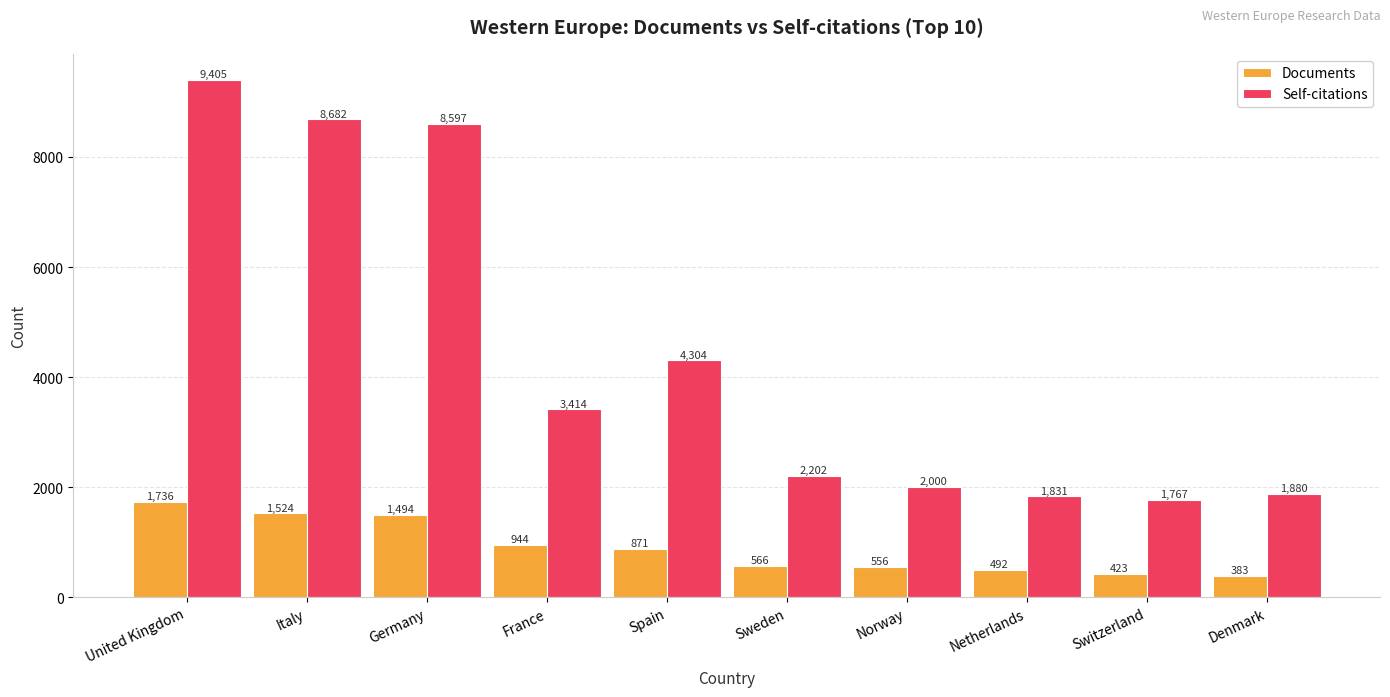

What value does the Documents series have at United Kingdom?

1736